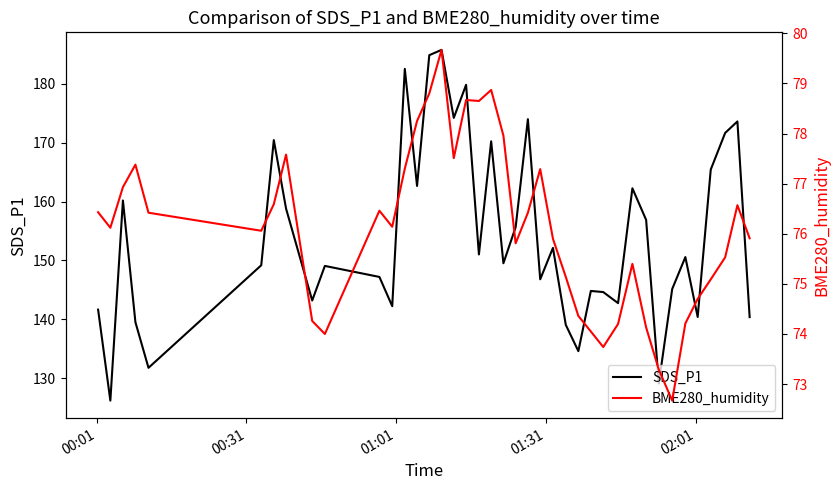

Which series has the widest spread of values?

SDS_P1